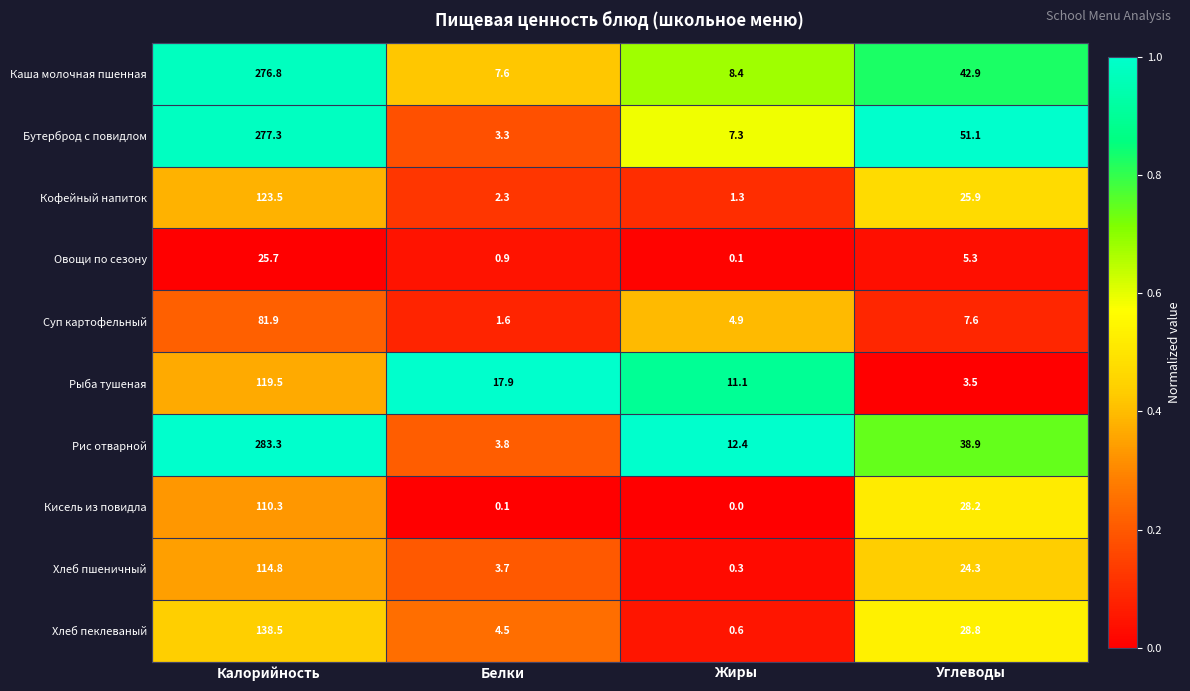

What is the sum of all Каша молочная пшенная values?

335.7